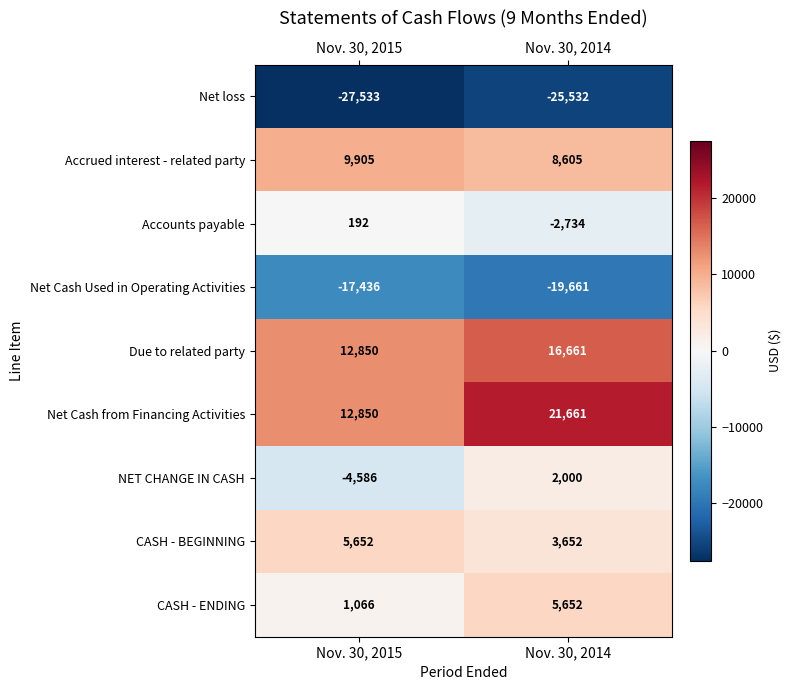

Read the CASH - BEGINNING value at Nov. 30, 2015.

5652